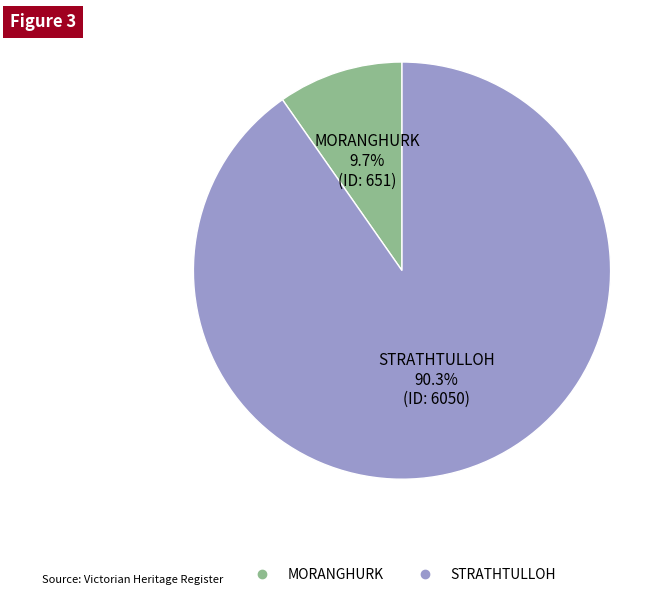

To the nearest percent, what portion does MORANGHURK represent?

10%